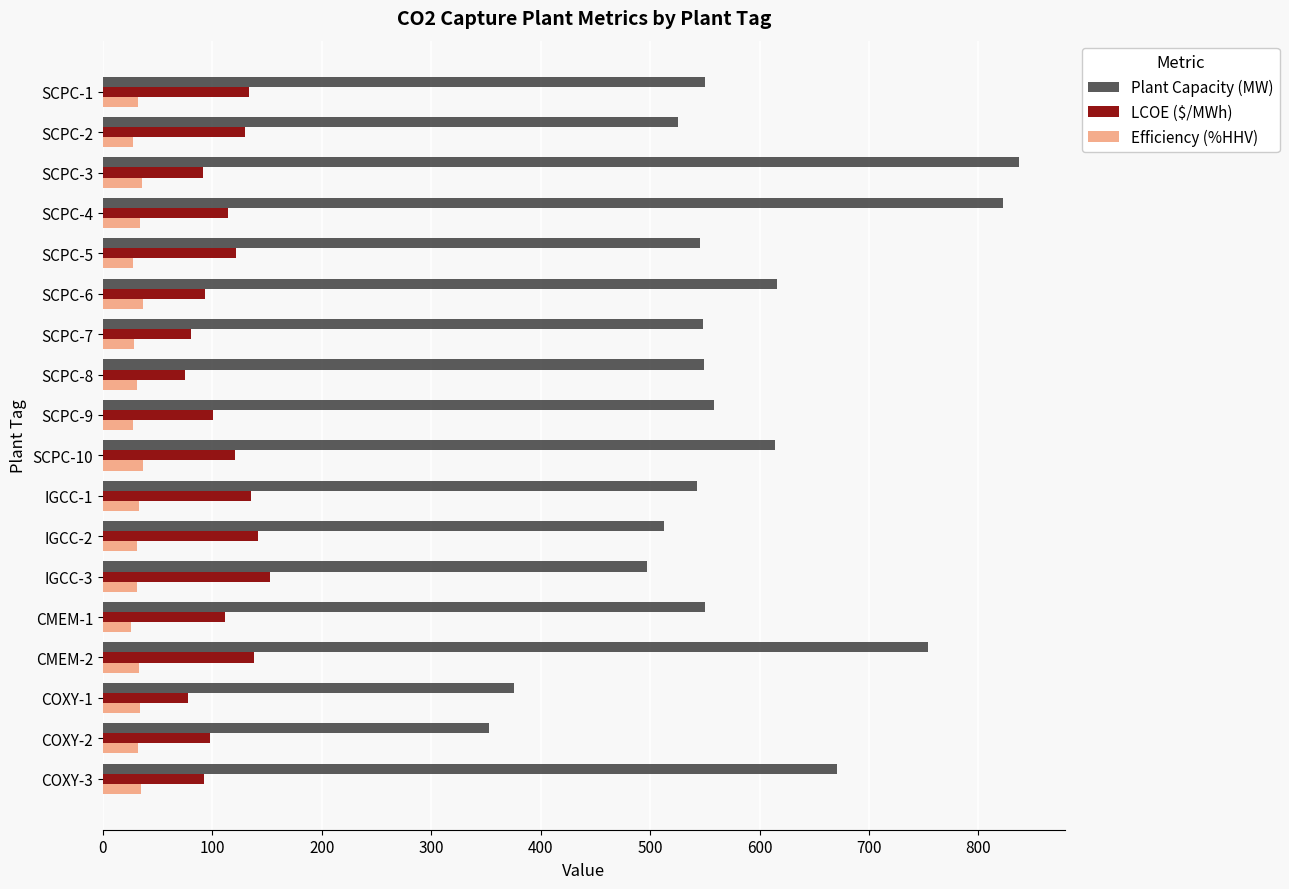

Rank the series by their maximum value, from highest to lowest.

Plant Capacity (MW), LCOE ($/MWh), Efficiency (%HHV)